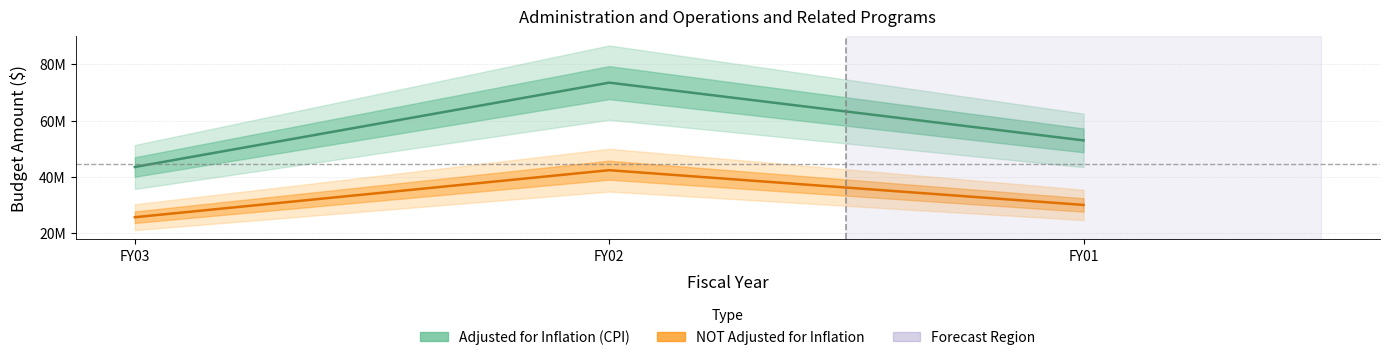

Rank the categories by NOT Adjusted for Inflation value from lowest to highest.

FY03, FY01, FY02